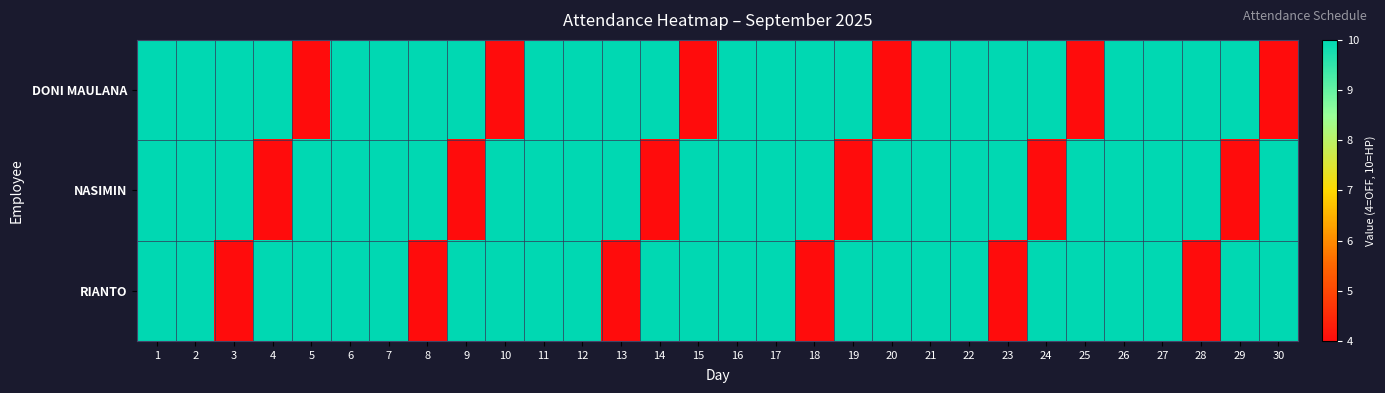

Which series has the widest spread of values?

DONI MAULANA